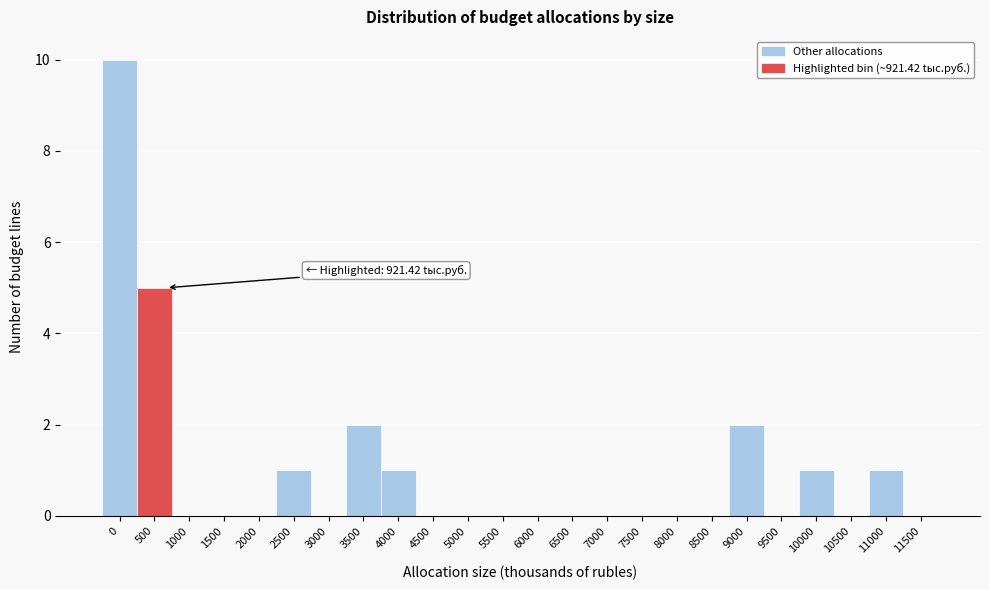

Reading left to right, what are all the values shown in this chart?

0=10	500=5	1000=0	1500=0	2000=0	2500=1	3000=0	3500=2	4000=1	4500=0	5000=0	5500=0	6000=0	6500=0	7000=0	7500=0	8000=0	8500=0	9000=2	9500=0	10000=1	10500=0	11000=1	11500=0